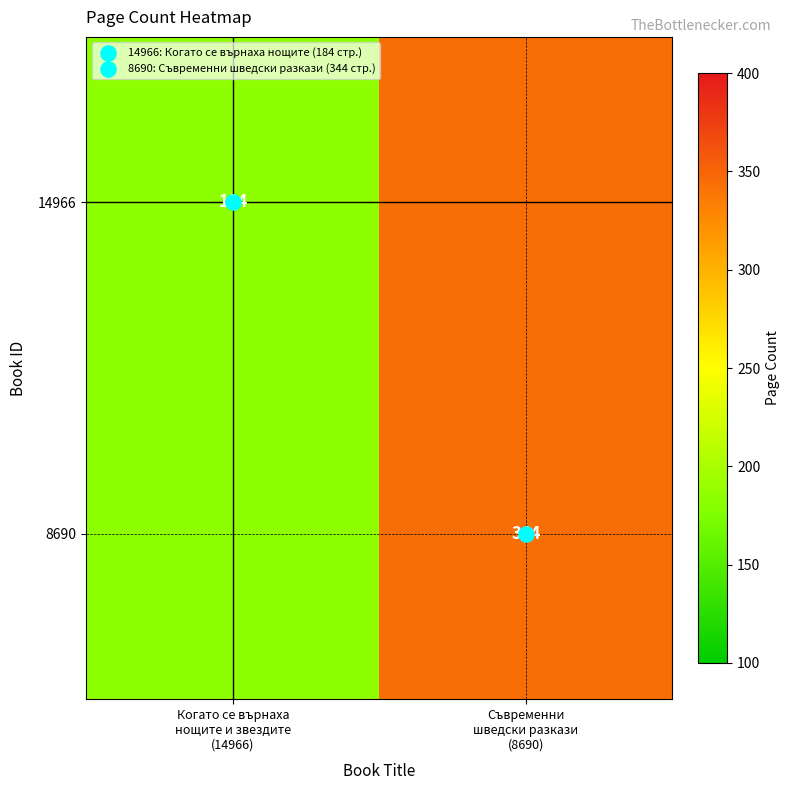

Which series has the widest spread of values?

14966